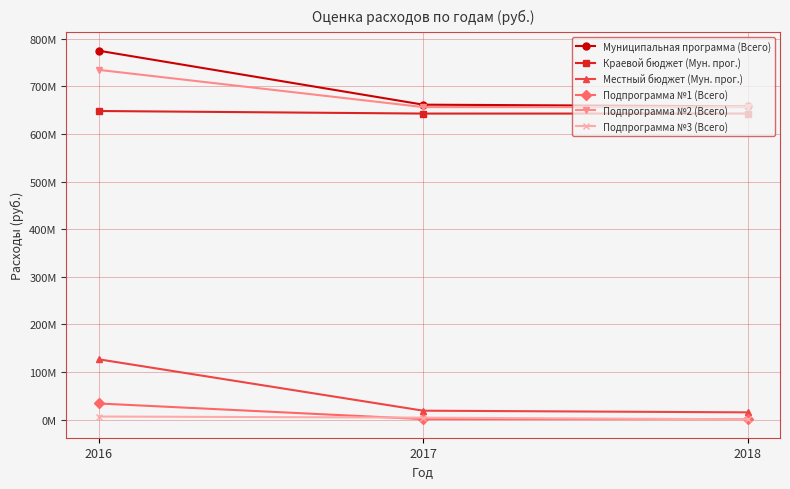

What is the average value of the Местный бюджет (Мун. прог.) series?

53497281.0